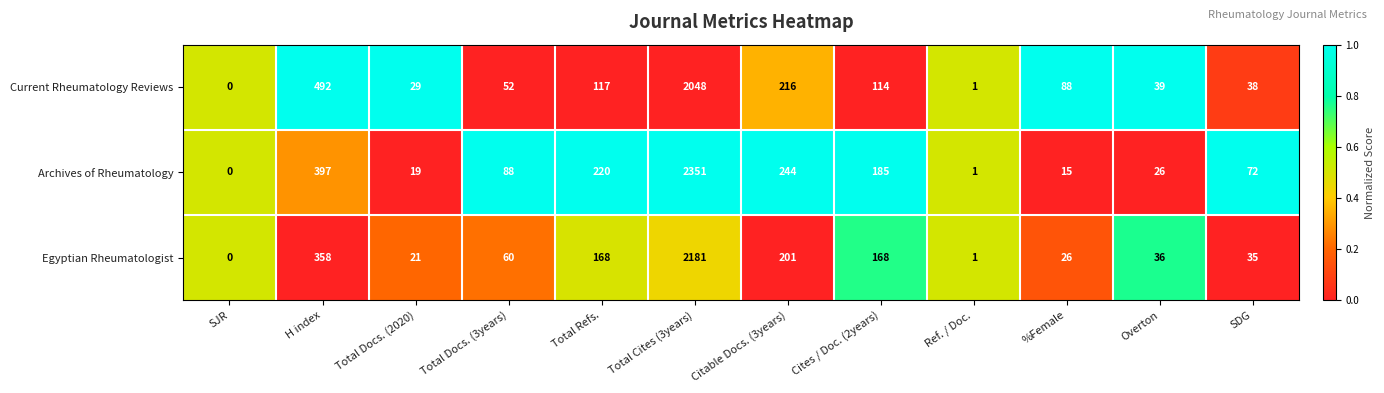

Between Total Docs. (2020) and SDG, which series saw the biggest shift?

Archives of Rheumatology